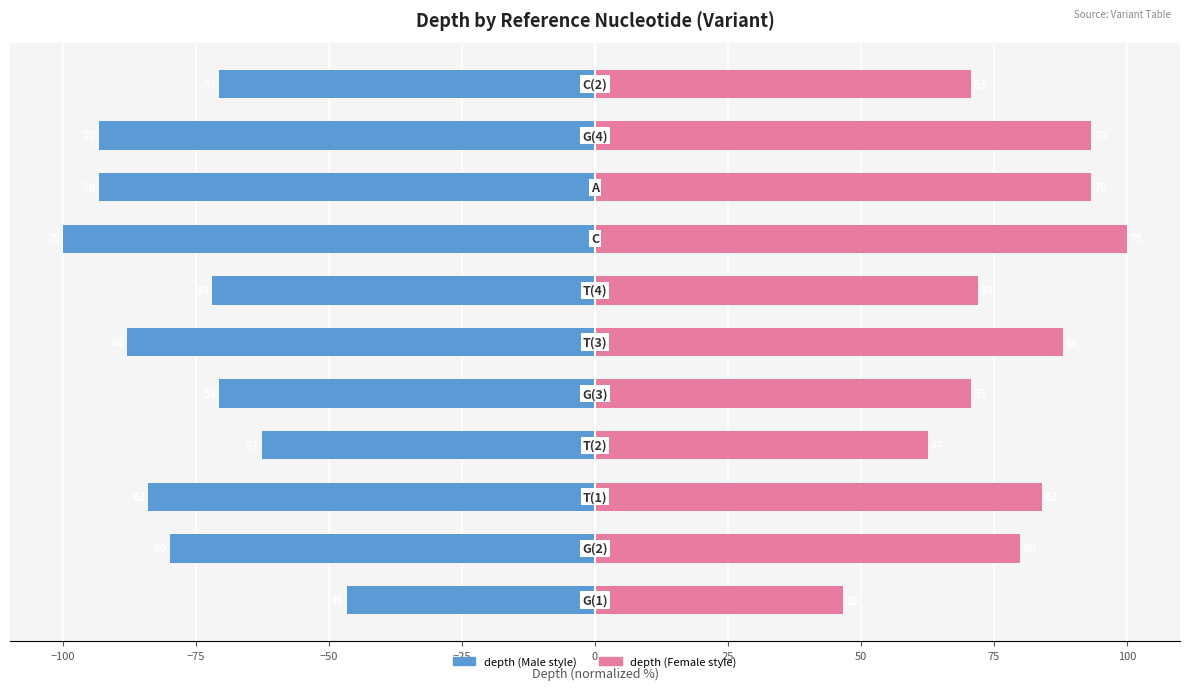

Reading right to left, list all the values displayed in this chart.

depth: -70.7	-93.3	-93.3	-100.0	-72.0	-88.0	-70.7	-62.7	-84.0	-80.0	-46.7
variant ID (normalized depth): 70.7	93.3	93.3	100.0	72.0	88.0	70.7	62.7	84.0	80.0	46.7